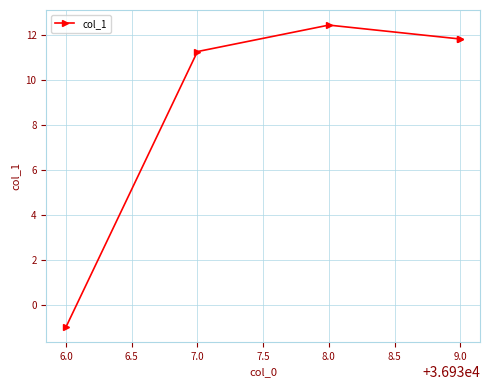

True or false: the data shows 6.8 at 7.0.

False